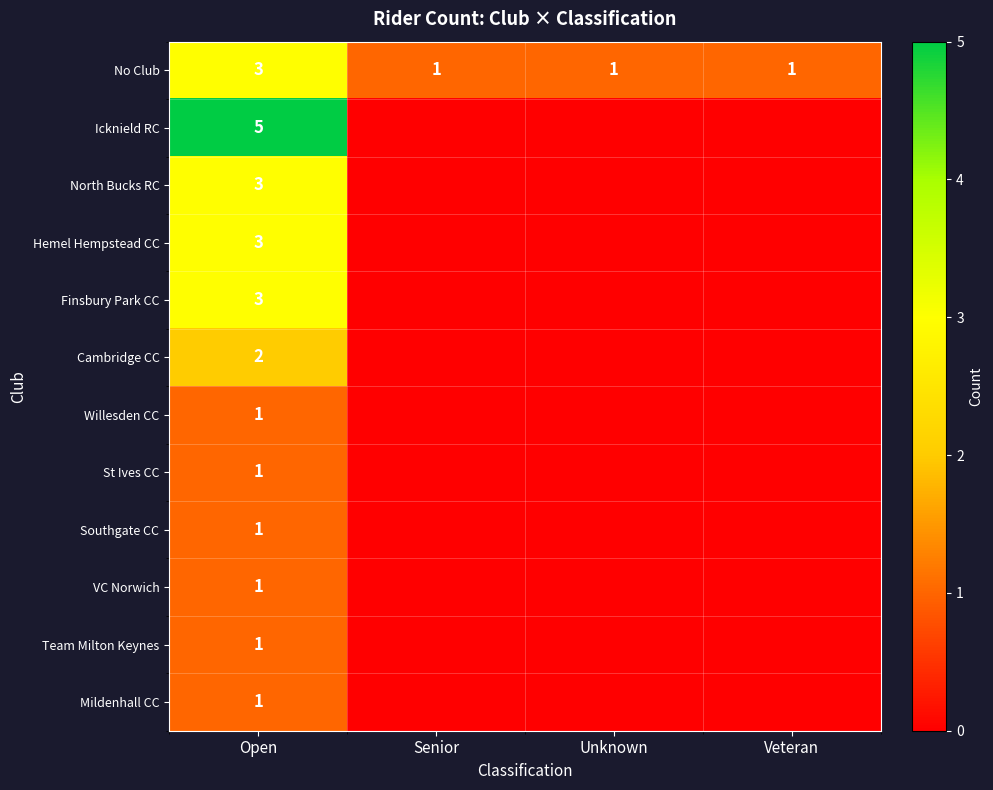

Count the number of data series in this chart.

12